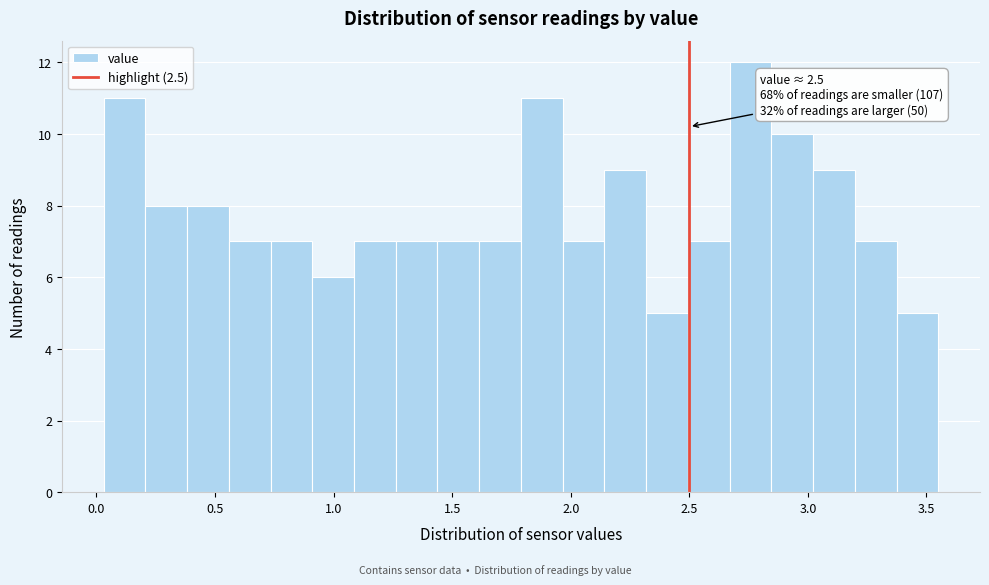

Read against the x-axis, roughly where is the centre of the tallest bar?

2.75